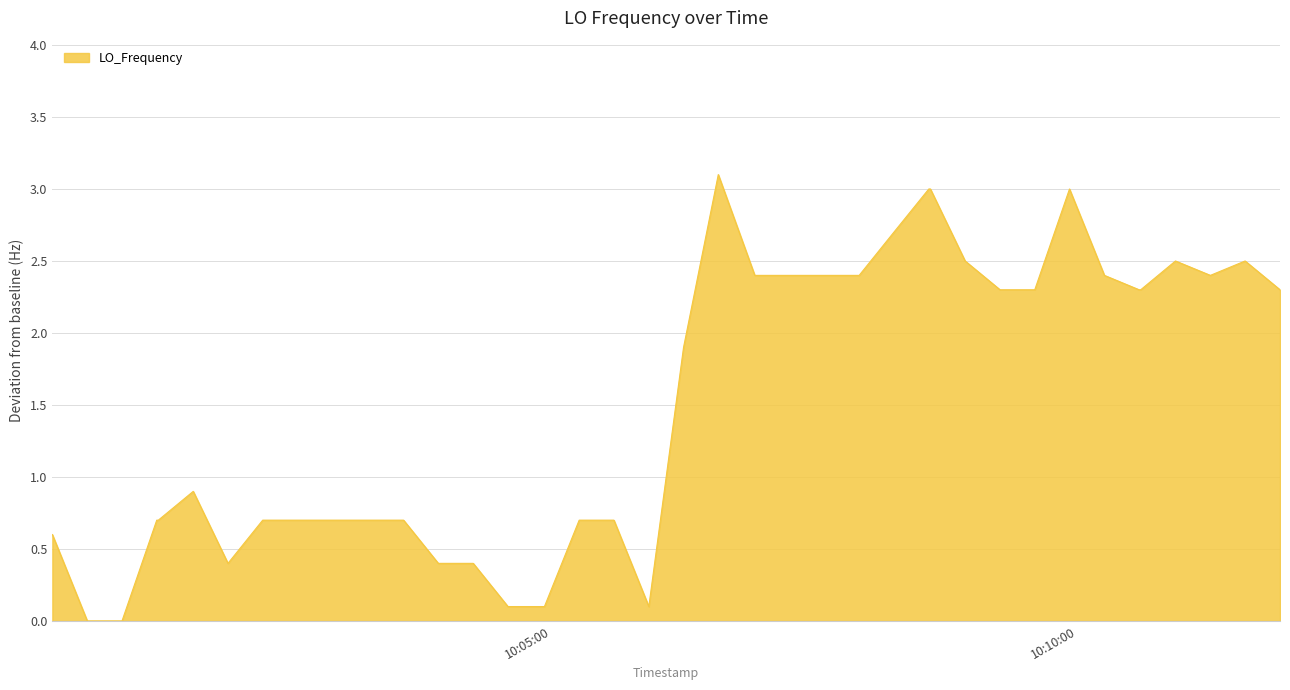

What is the difference between the maximum and minimum values?

3.1